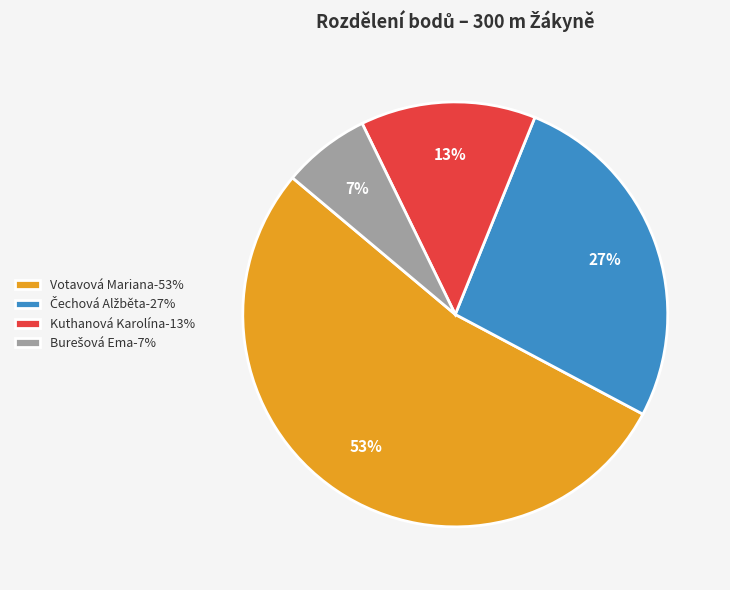

Between Kuthanová Karolína-13% and Votavová Mariana-53%, which is larger?

Votavová Mariana-53%